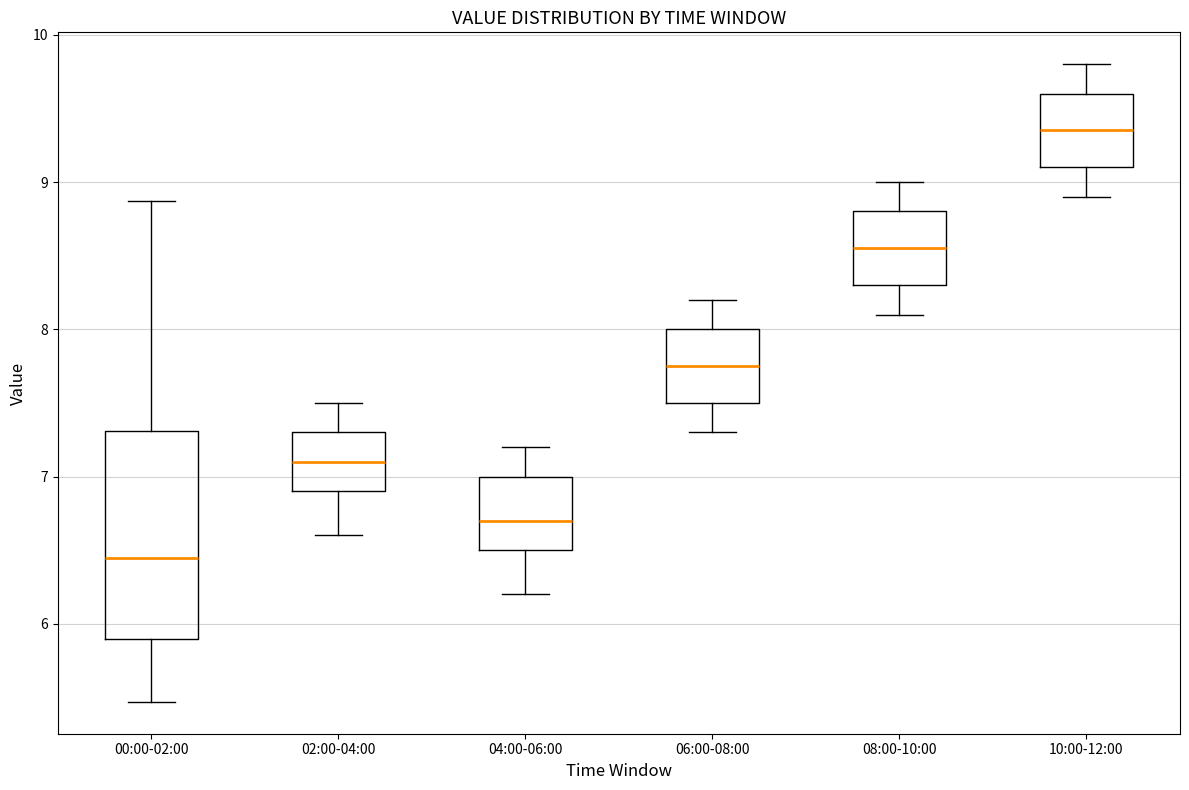

Where is the upper edge of the box for 10:00-12:00 on the y-axis? The values are not printed on the chart, so give them approximately, as read against the axis.

9.6